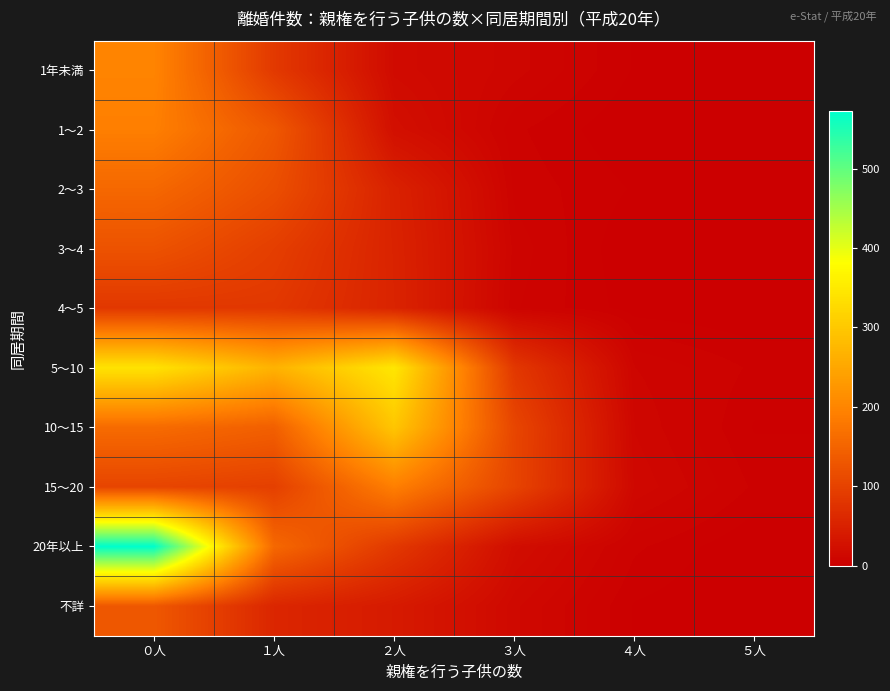

At １人, list the series in order from smallest to largest.

不詳, 4～5, 1年未満, 3～4, 15～20, 2～3, 1～2, 10～15, 20年以上, 5～10